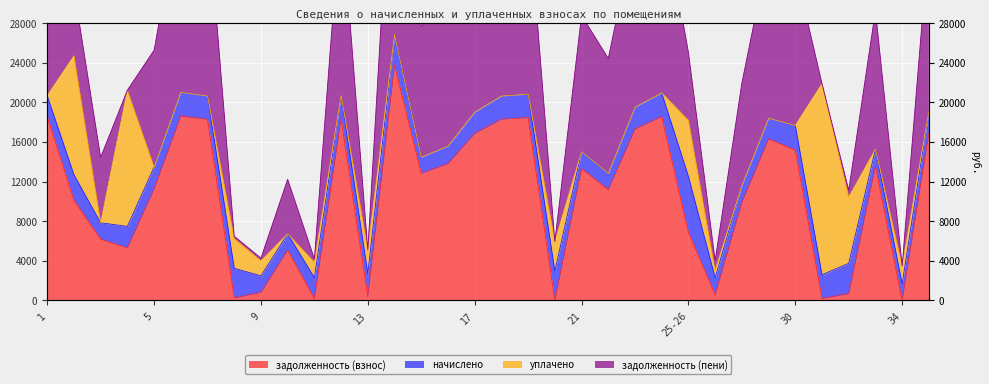

List the labels in order of задолженность (взнос) value, largest first.

14, 6, 1, 24, 19, 12, 7, 18, 23, 35, 17, 29, 30, 16, 33, 21, 15, 5, 22, 2, 28, 25-26, 3, 4, 10, 9, 32, 27, 13, 8, 31, 11, 20, 34